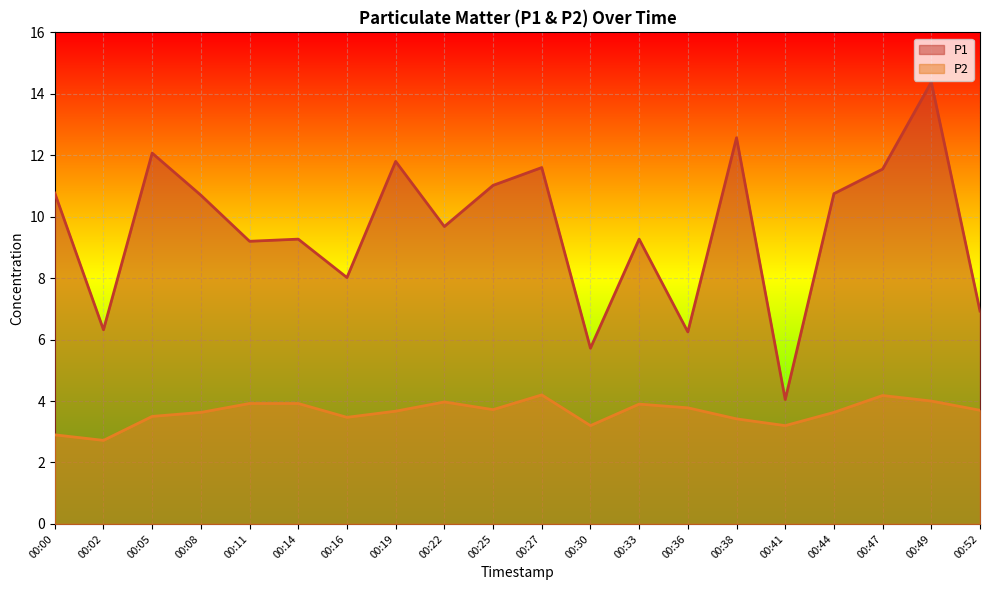

What is the difference between the maximum and minimum values in the P1 series?

10.3